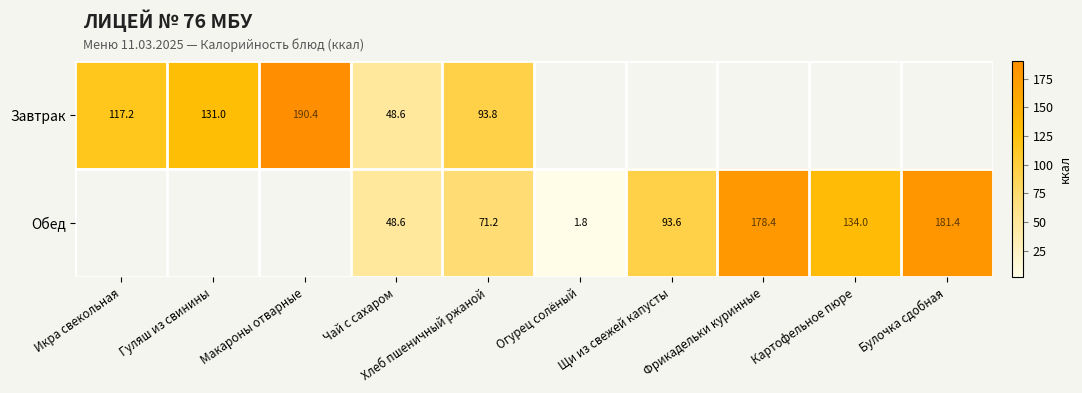

The Обед series shows 71.2 at Хлеб пшеничный ржаной. True or false?

True